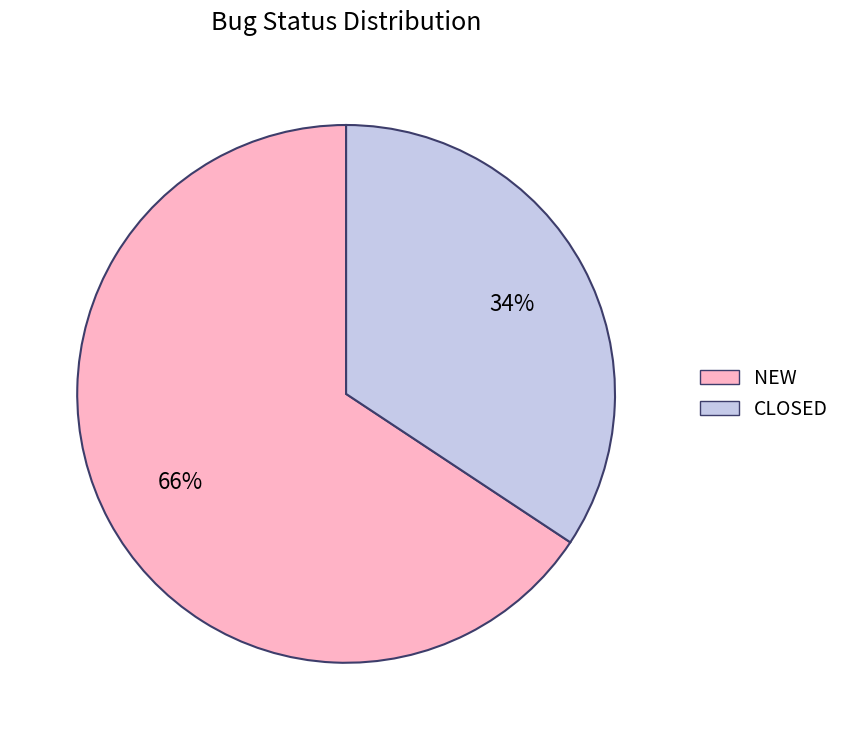

How many segments does this pie chart have?

2